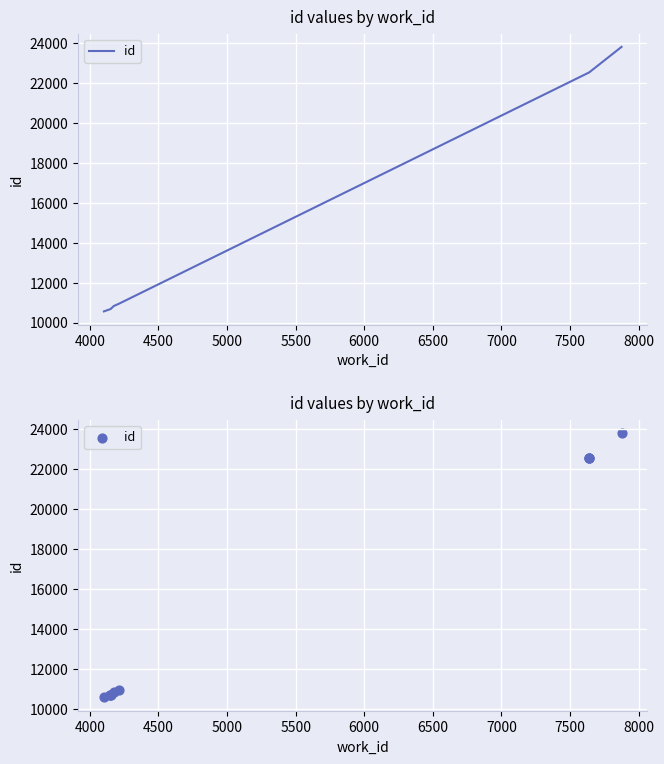

Between 5000 and 4000, which is larger?

5000